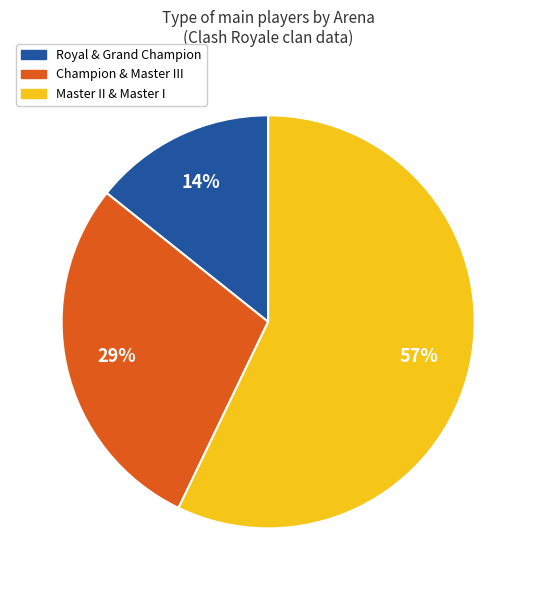

How many slices are in this pie chart?

3